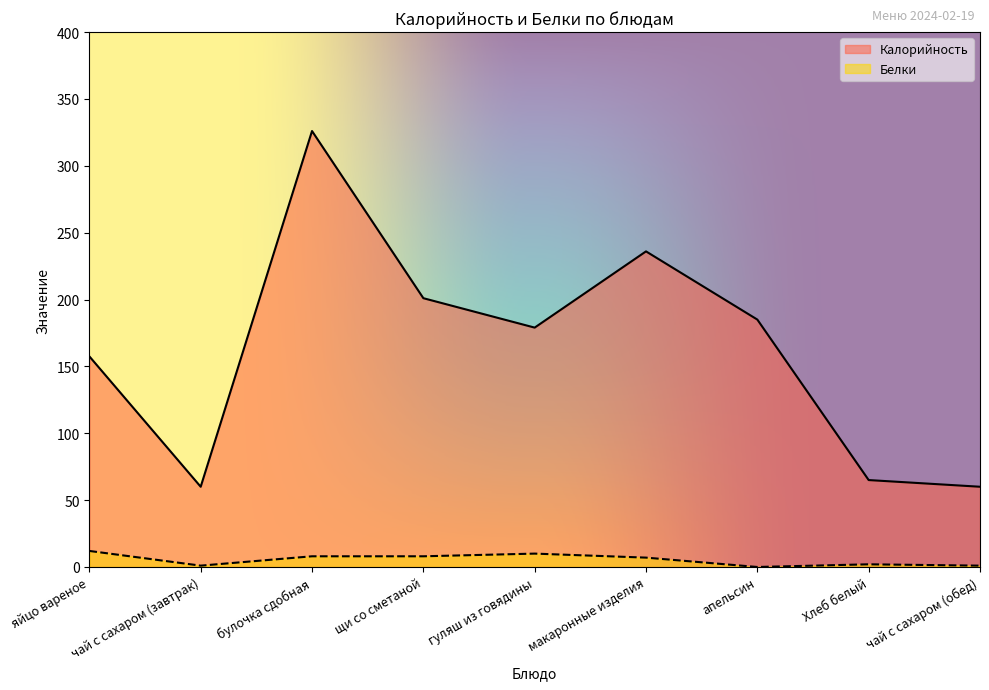

True or false: Белки and Калорийность cross at least once.

False